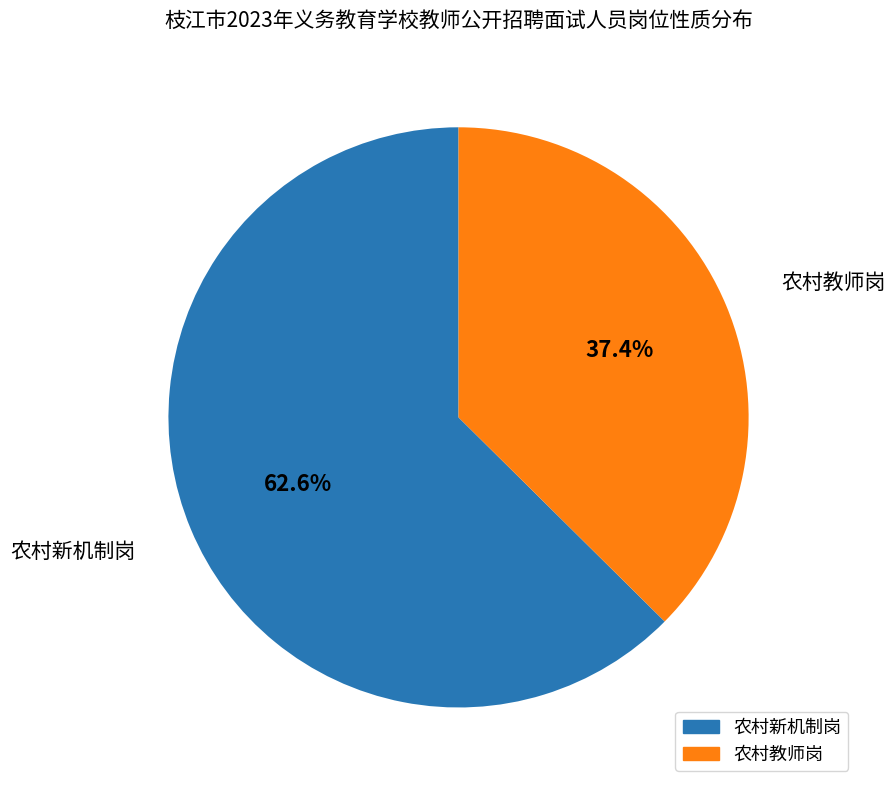

Combined, what portion of the pie is 农村教师岗 and 农村新机制岗?

100.0%